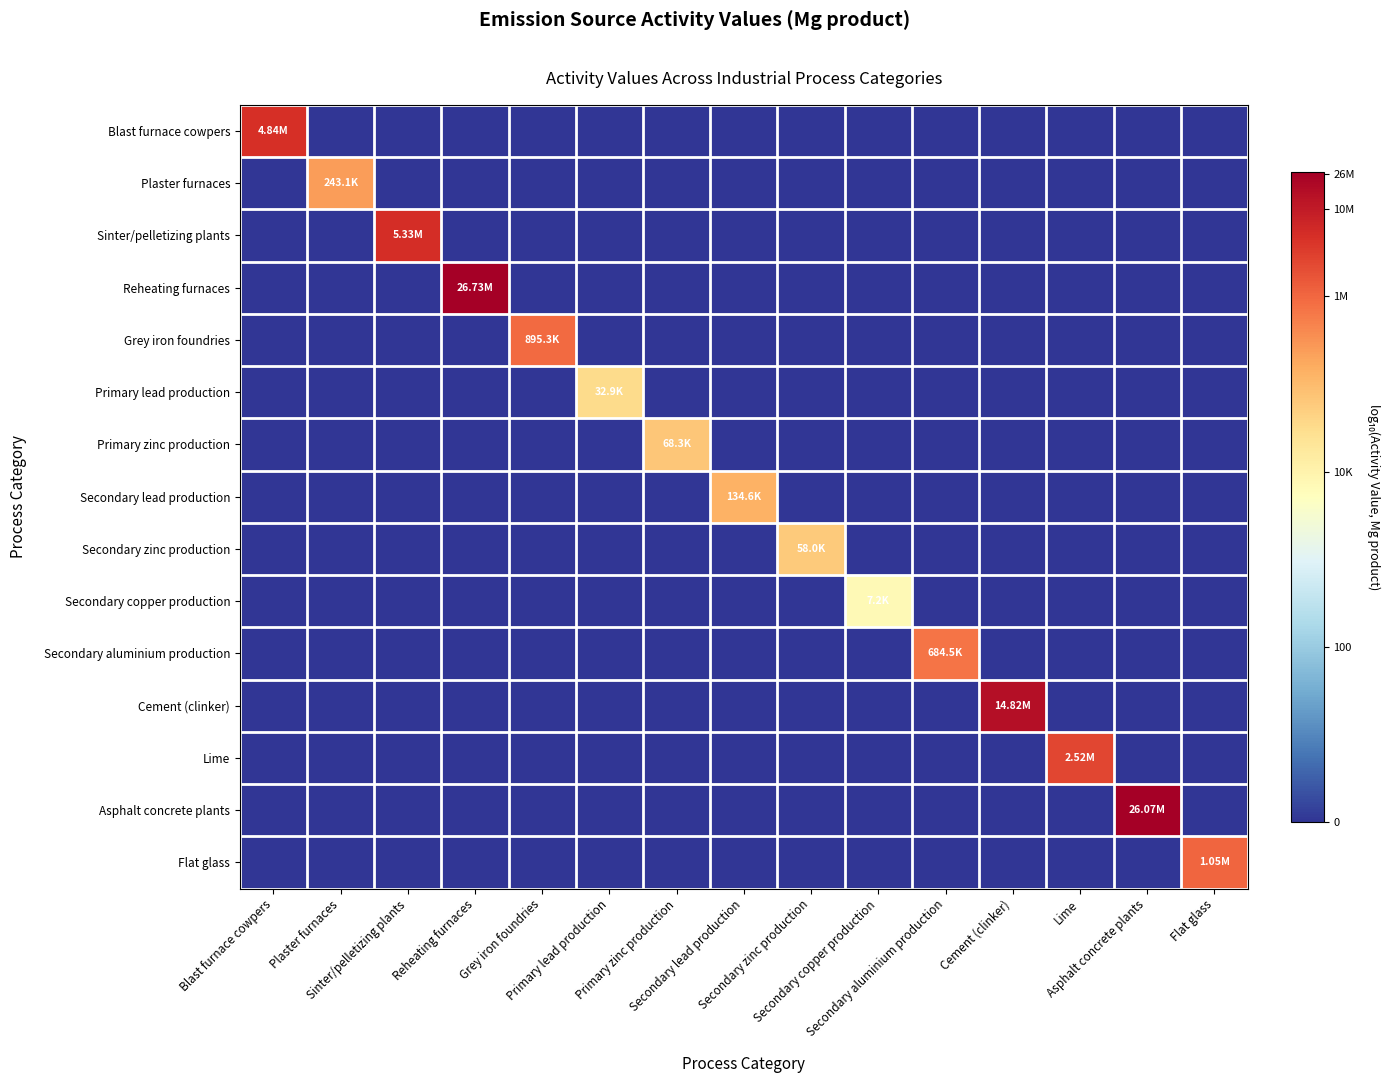

Rank the series at Primary lead production from lowest to highest value.

Blast furnace cowpers, Plaster furnaces, Sinter/pelletizing plants, Reheating furnaces, Grey iron foundries, Primary zinc production, Secondary lead production, Secondary zinc production, Secondary copper production, Secondary aluminium production, Cement (clinker), Lime, Asphalt concrete plants, Flat glass, Primary lead production